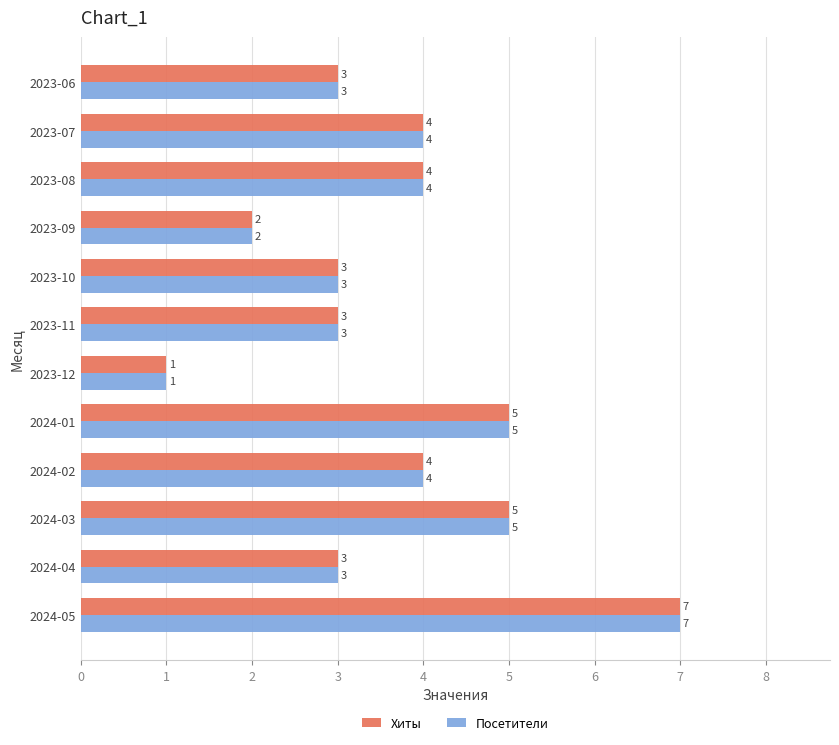

At which category is the sum across all series the highest?

2024-05